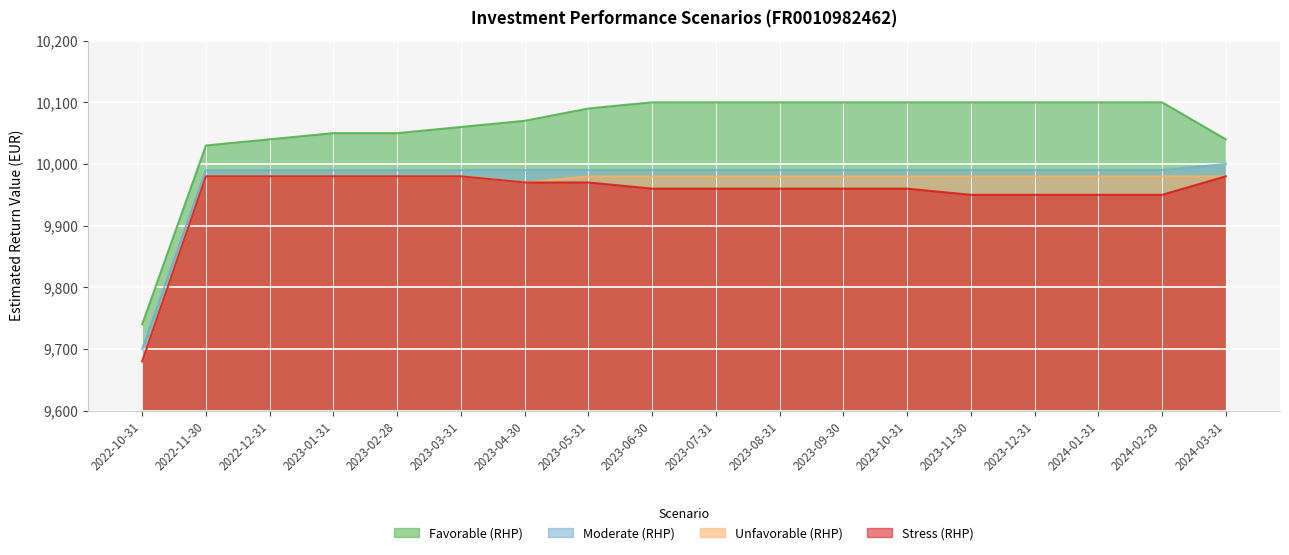

What is the sum of all Unfavorable (RHP) values?

179330